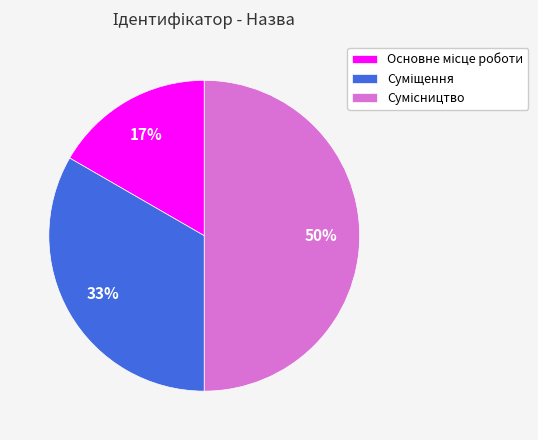

To the nearest percent, what is the average slice percentage?

33%